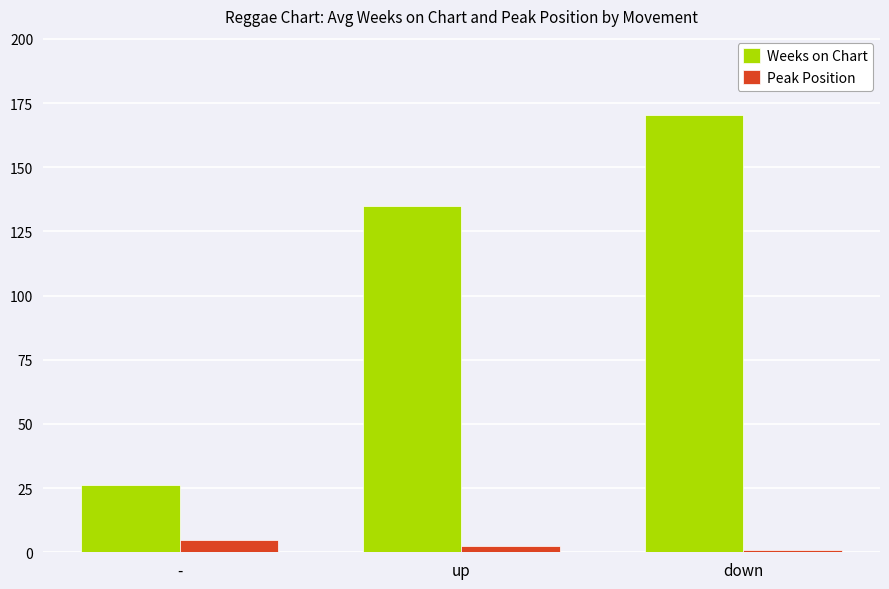

What is the difference between the maximum and minimum values in the Peak Position series?

3.6